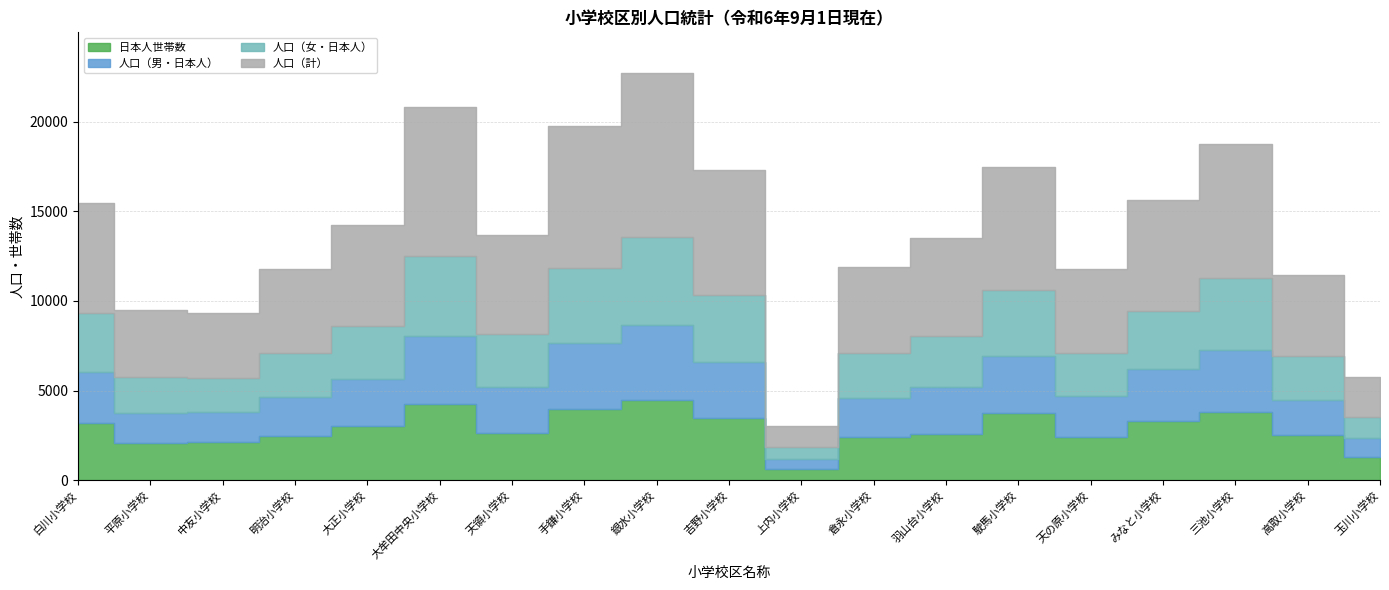

What is the difference between the maximum and minimum values in the 人口（計） series?

7933